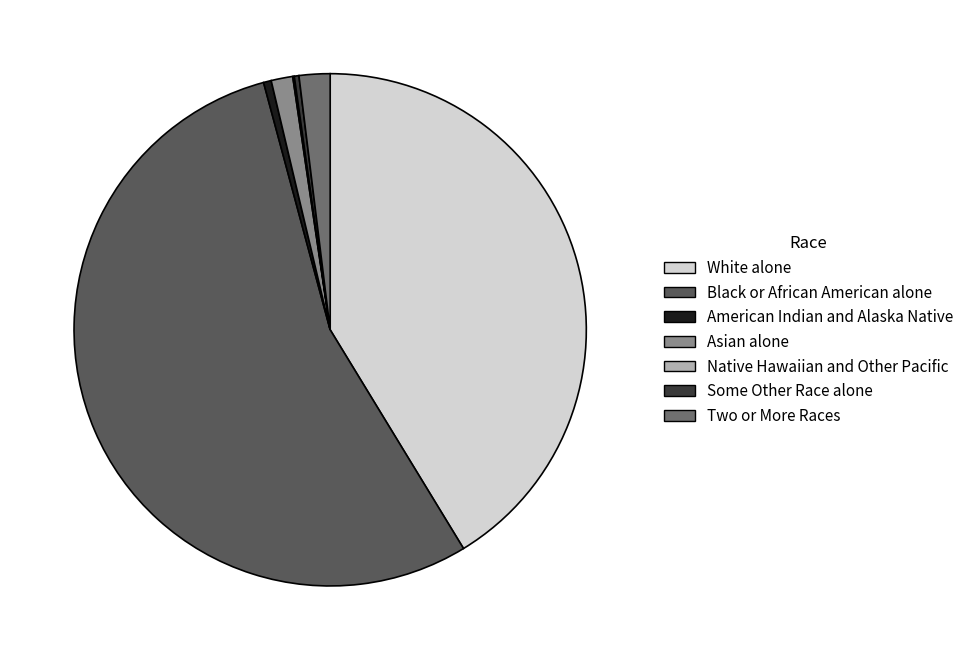

Count the number of slices in the pie.

7